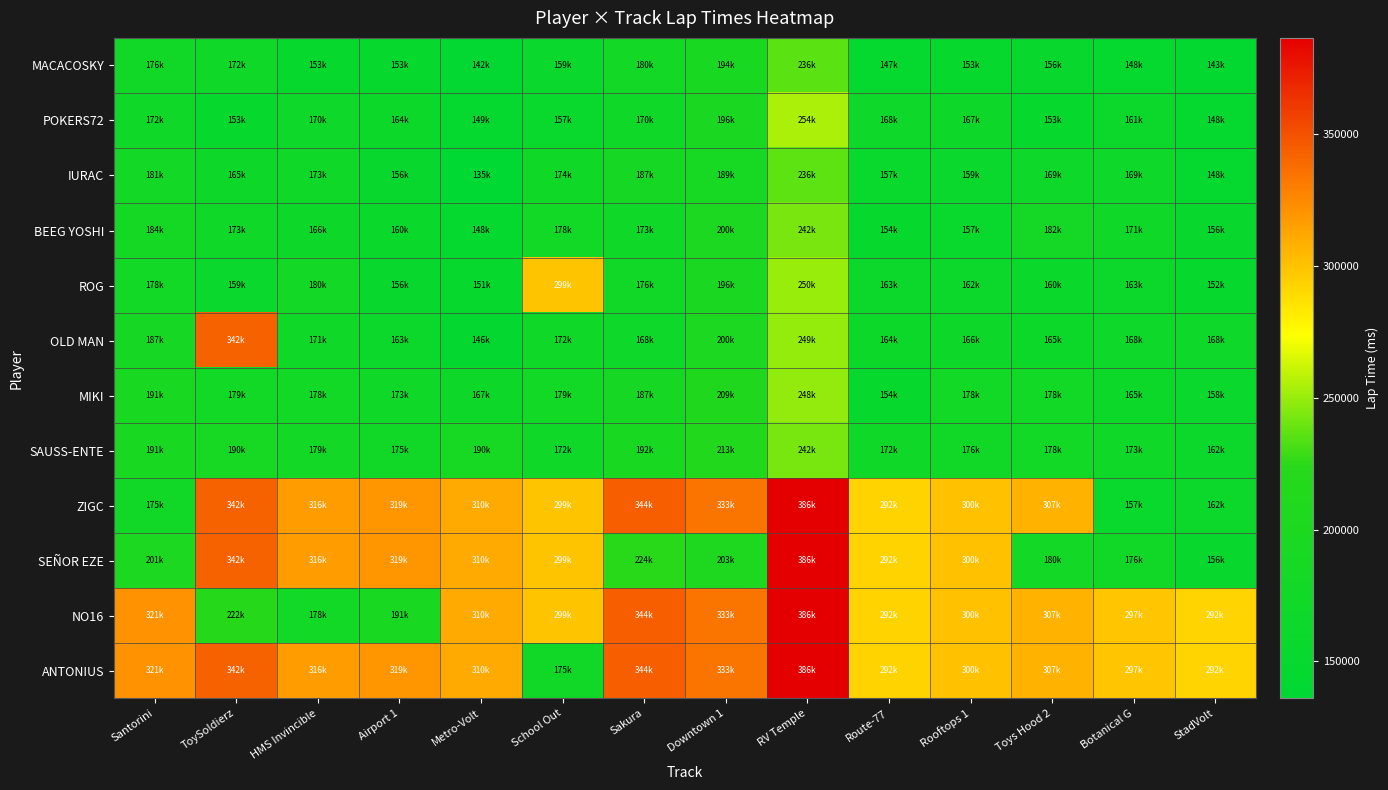

What is the greatest value displayed?

386526